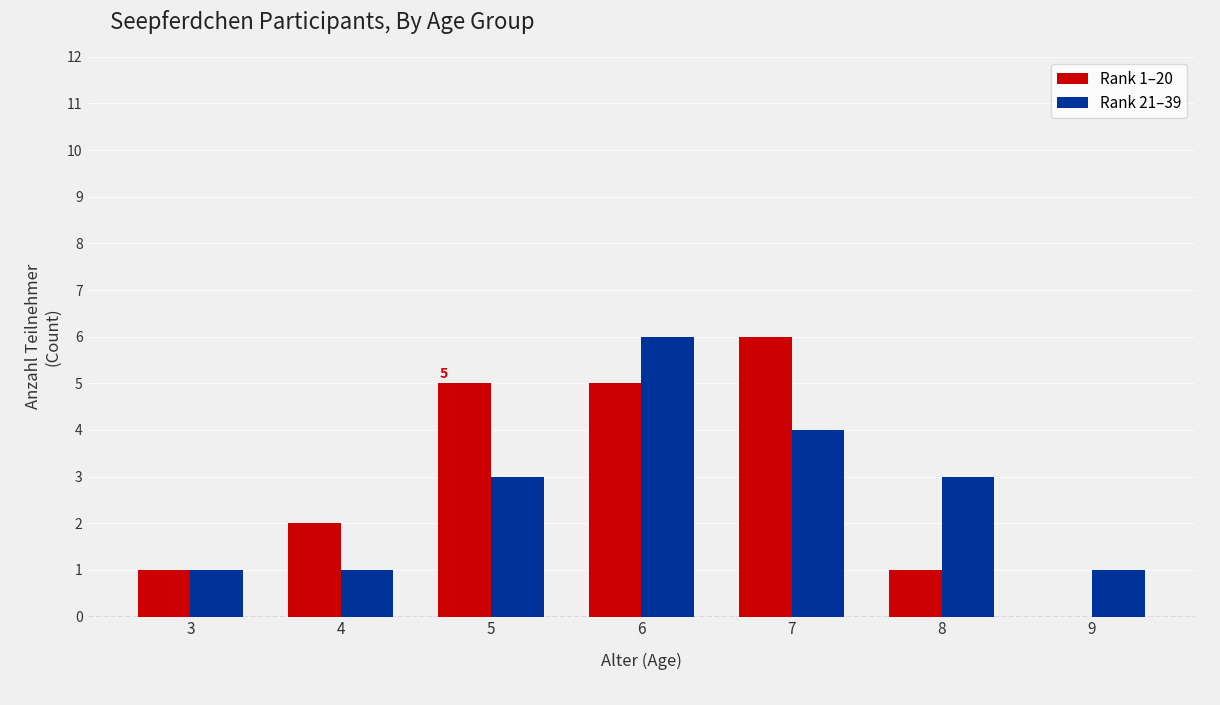

Is the value of Rank 21–39 at 8 greater than the value of Rank 1–20 at 7?

No